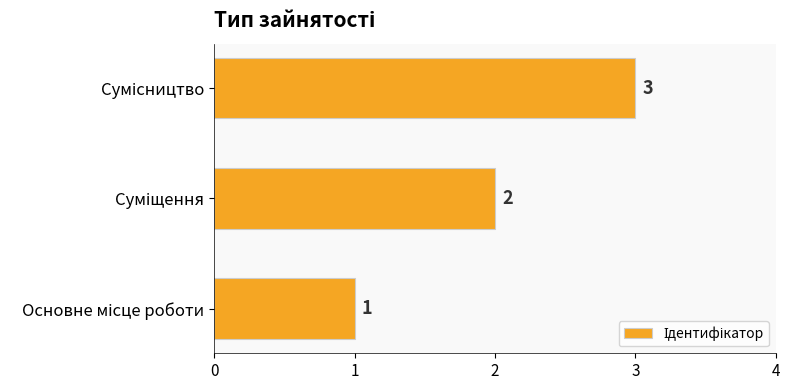

Count the number of data series in this chart.

1